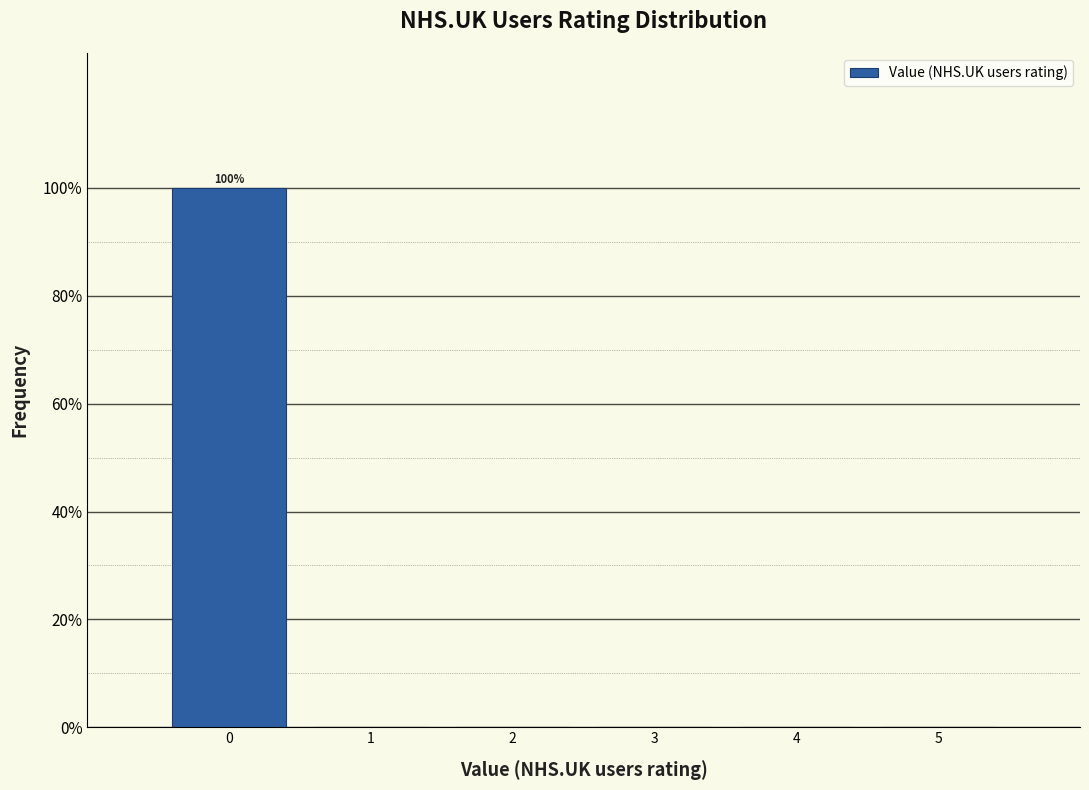

Which range on the x-axis has the tallest bar?

-0.5 to 0.5